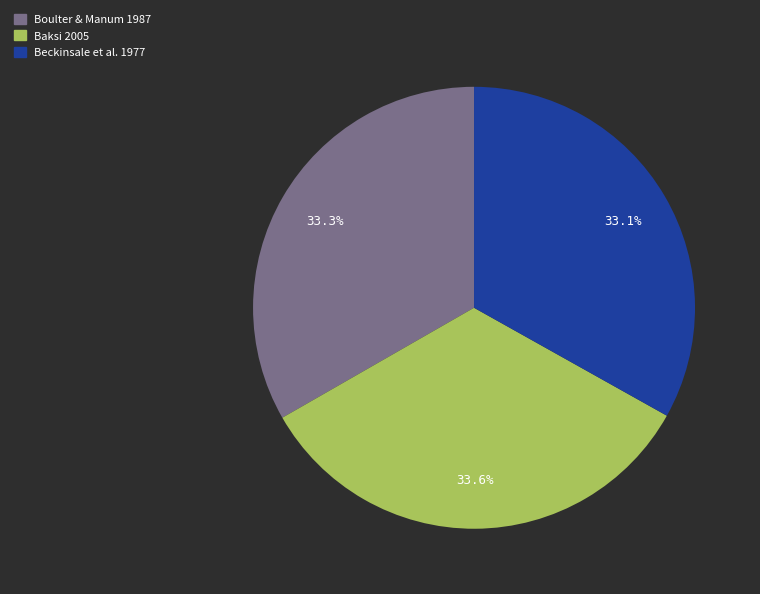

What percentage do Beckinsale et al. 1977 and Baksi 2005 together represent?

66.7%